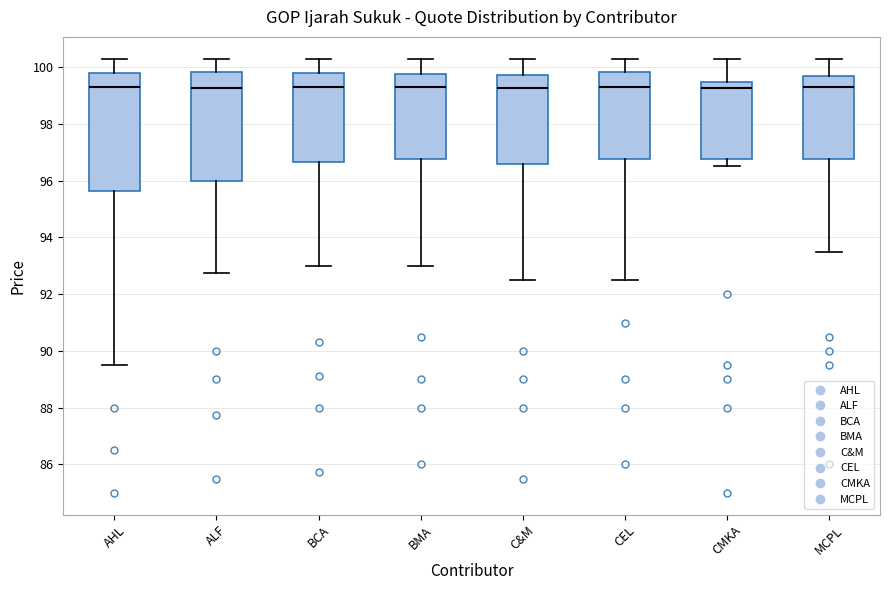

Comparing the boxes themselves (not the whiskers), which one is the tallest?

AHL